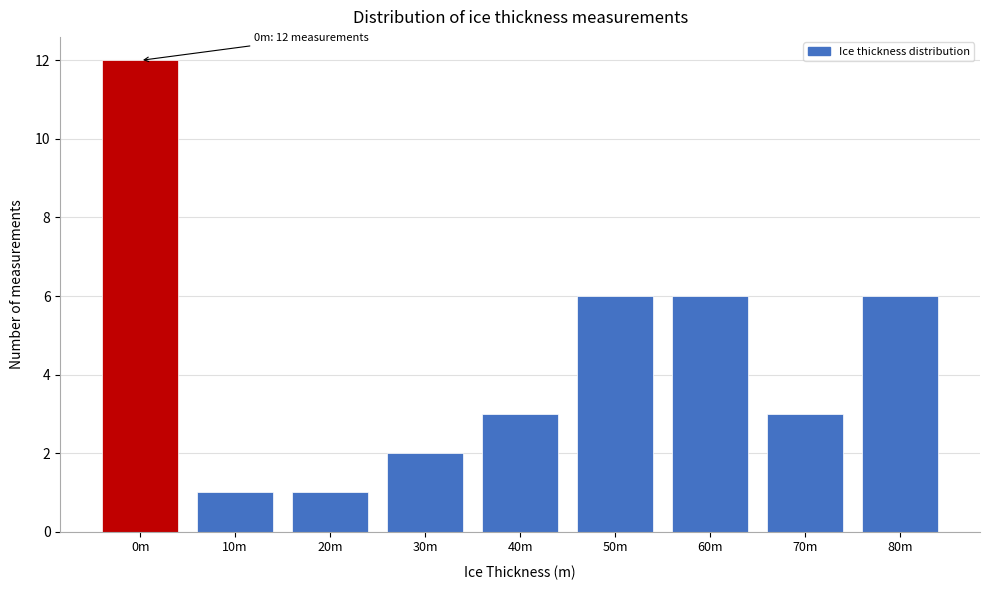

Reading left to right, what are all the values shown in this chart?

12	1	1	2	3	6	6	3	6